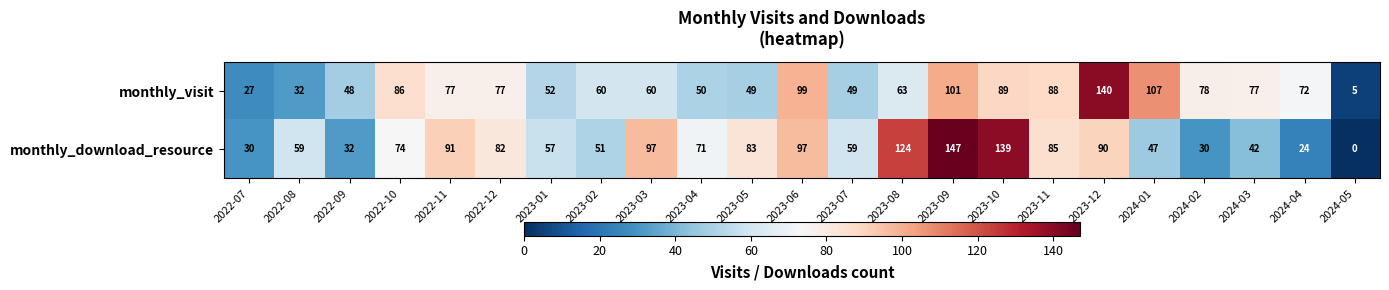

Where does the monthly_download_resource series first go above 71?

2022-10